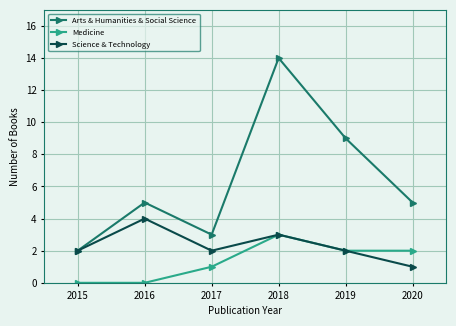

What is the sum of all Science & Technology values?

14